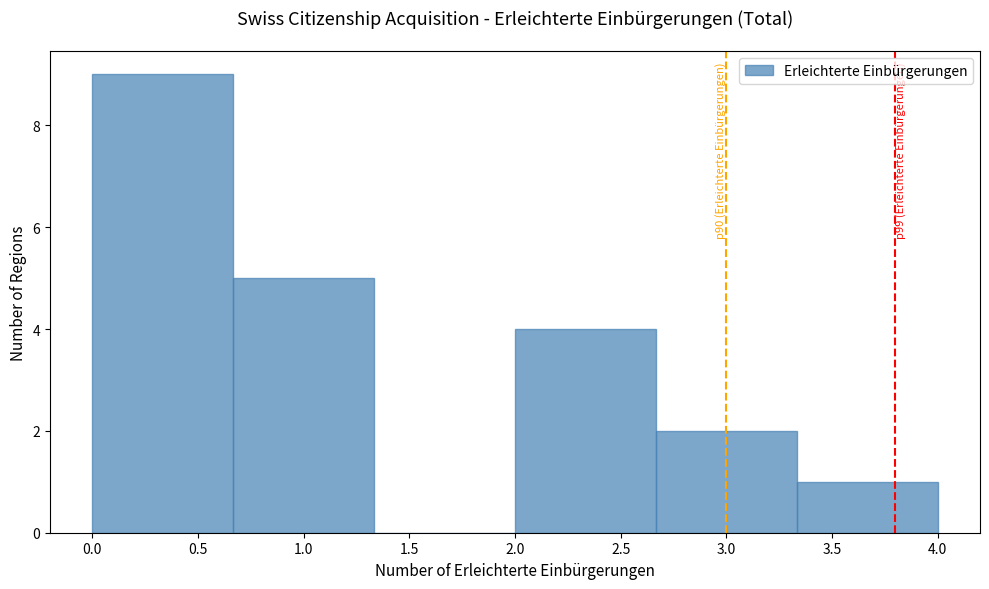

Which range on the x-axis has the tallest bar?

0.00 to 0.65